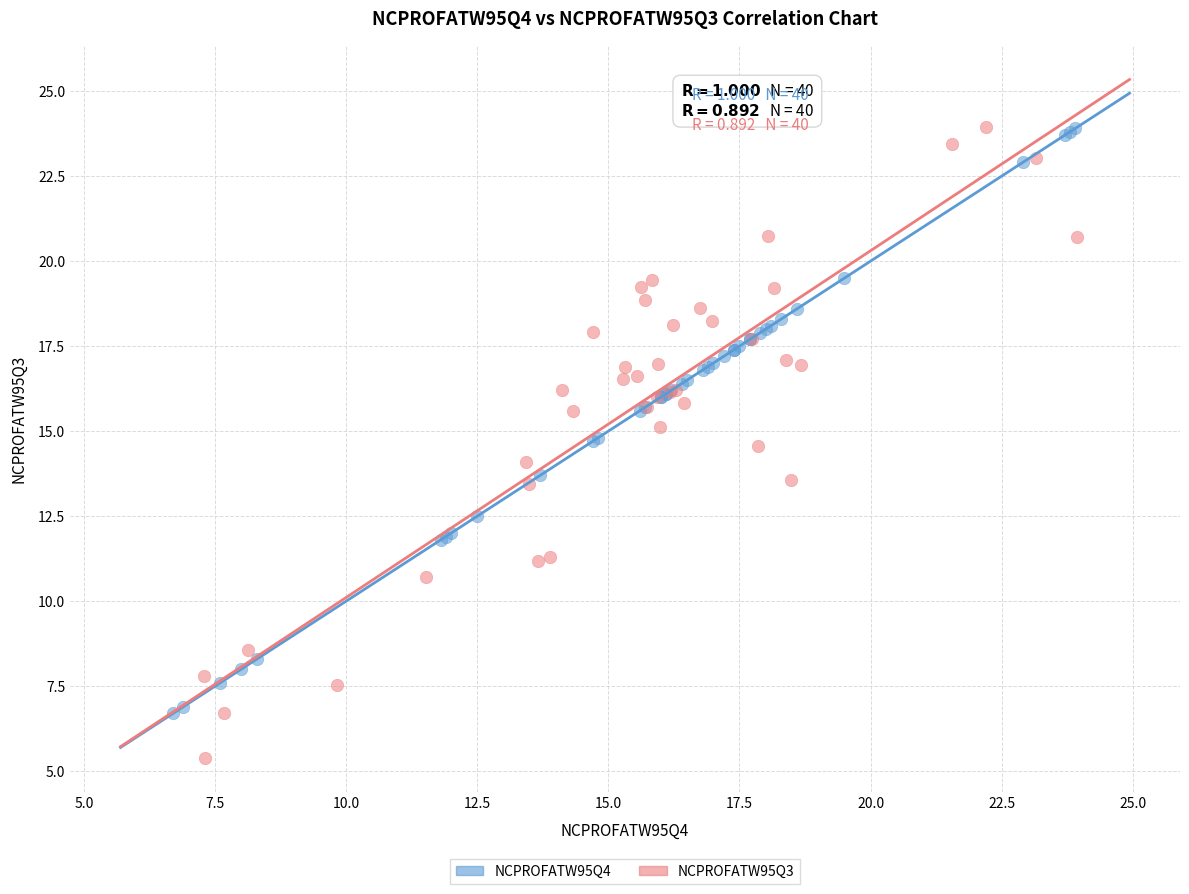

Which series has the widest spread of Y values?

NCPROFATW95Q3